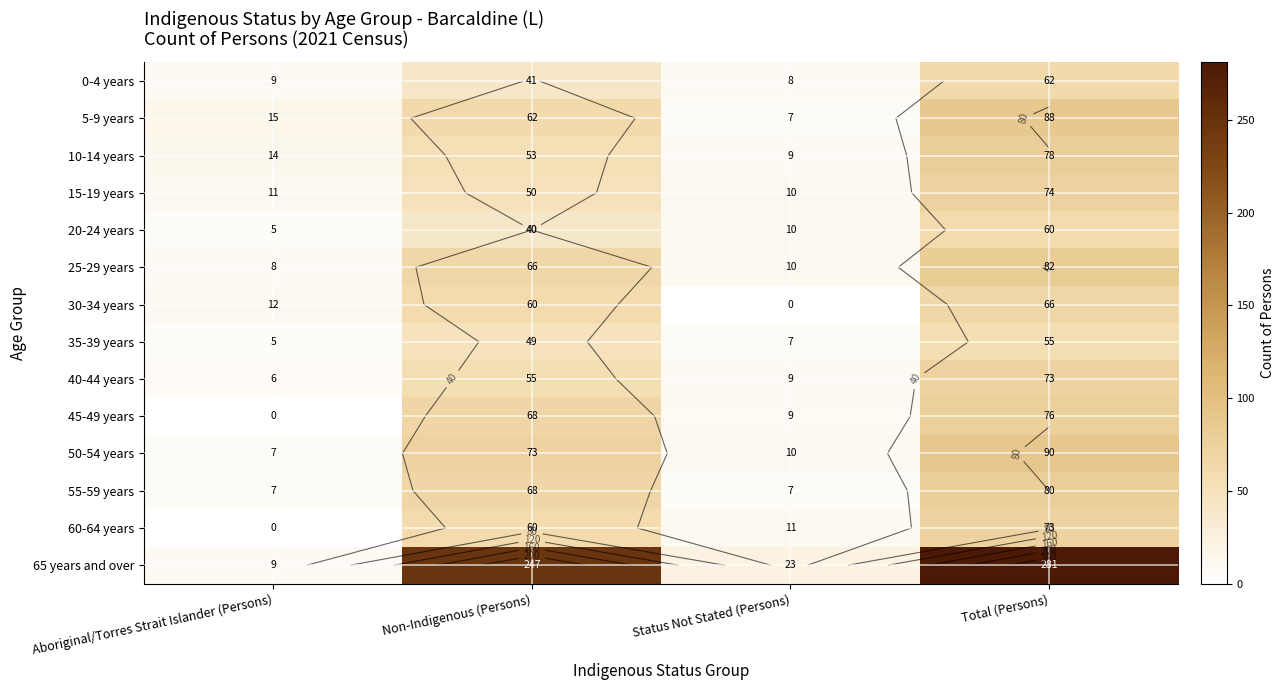

What is the spread (max minus min) of values at Non-Indigenous (Persons)?

207